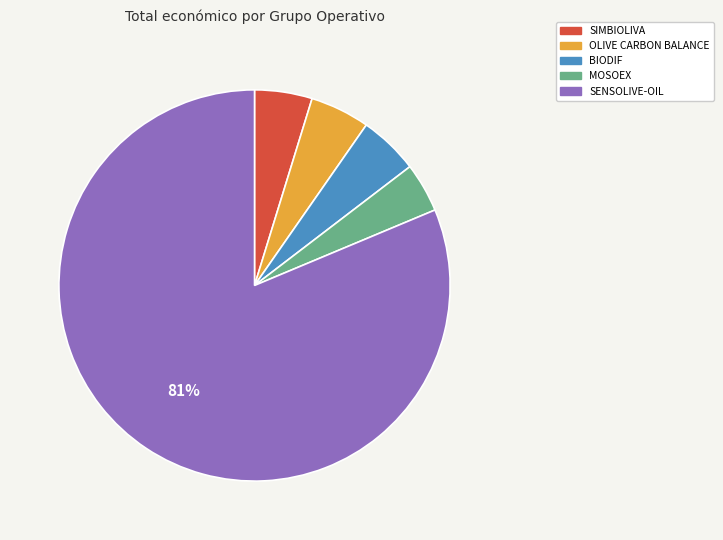

The MOSOEX slice represents 4% of the pie. True or false?

True